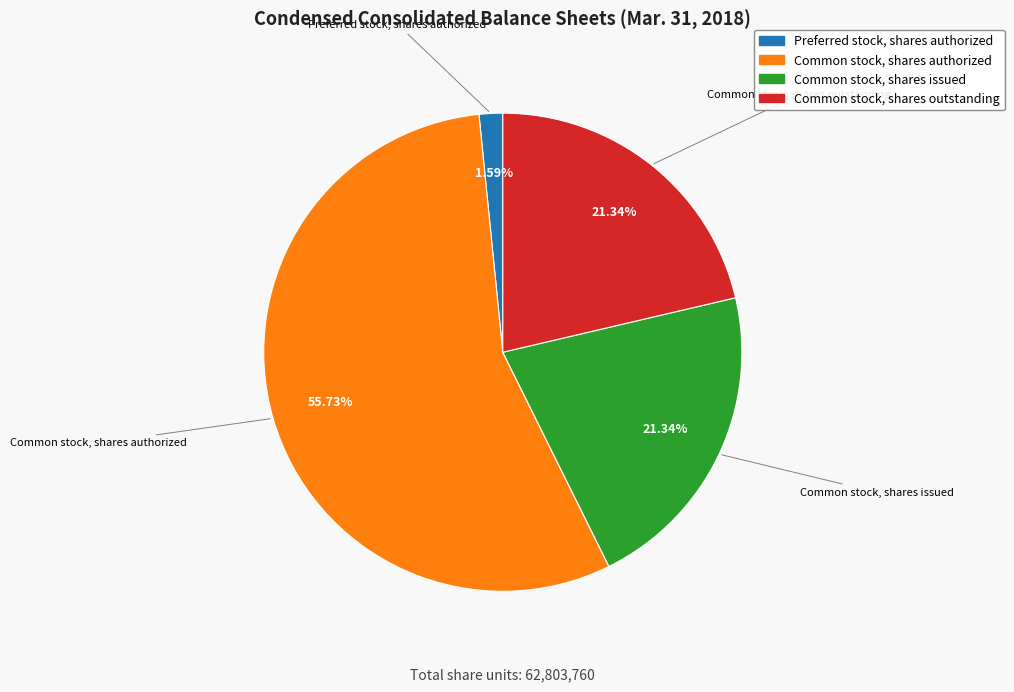

To the nearest percent, what is the average slice percentage?

25%